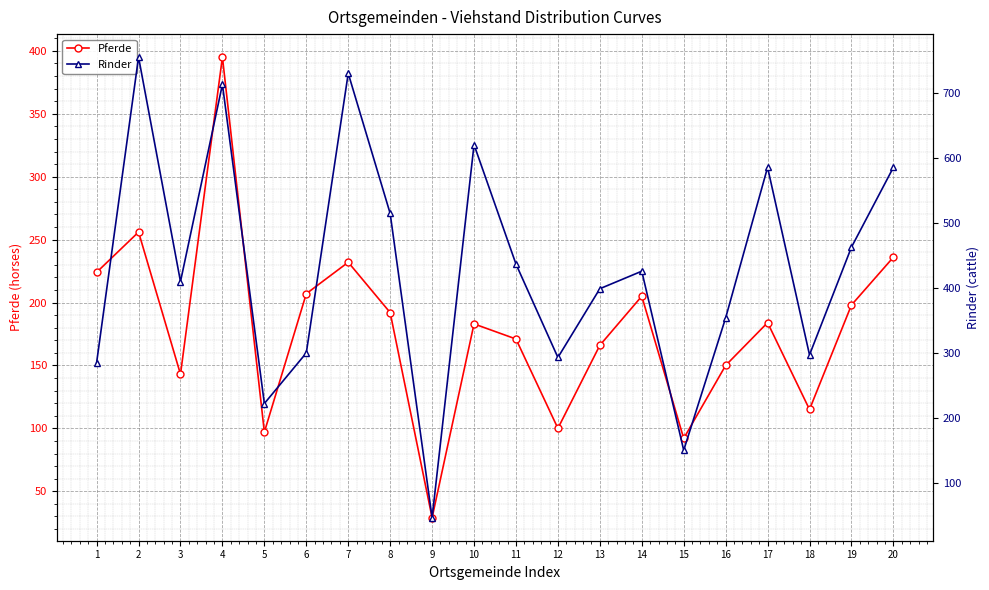

Which series has the largest total across all categories?

Rinder